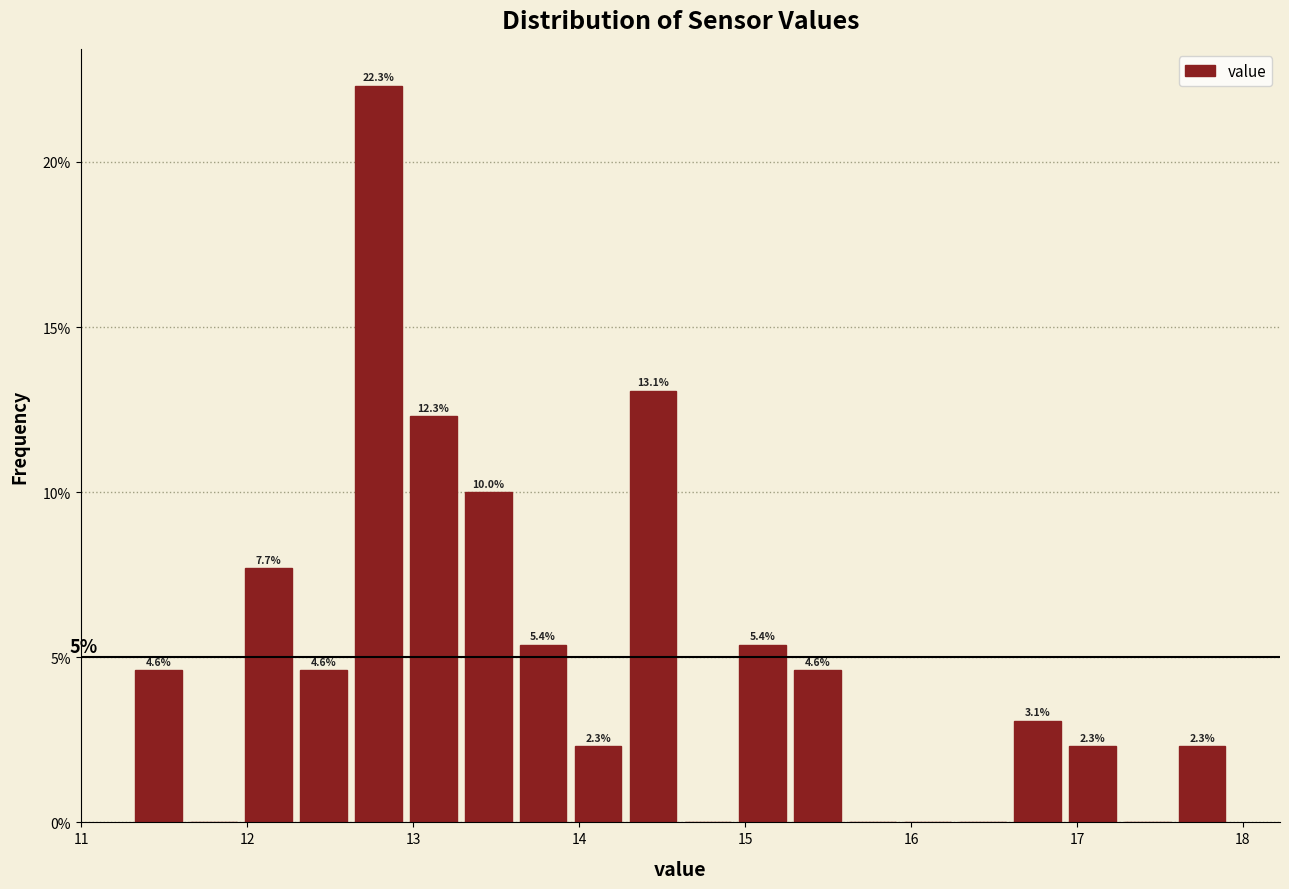

Read against the x-axis, roughly where is the centre of the tallest bar?

12.8